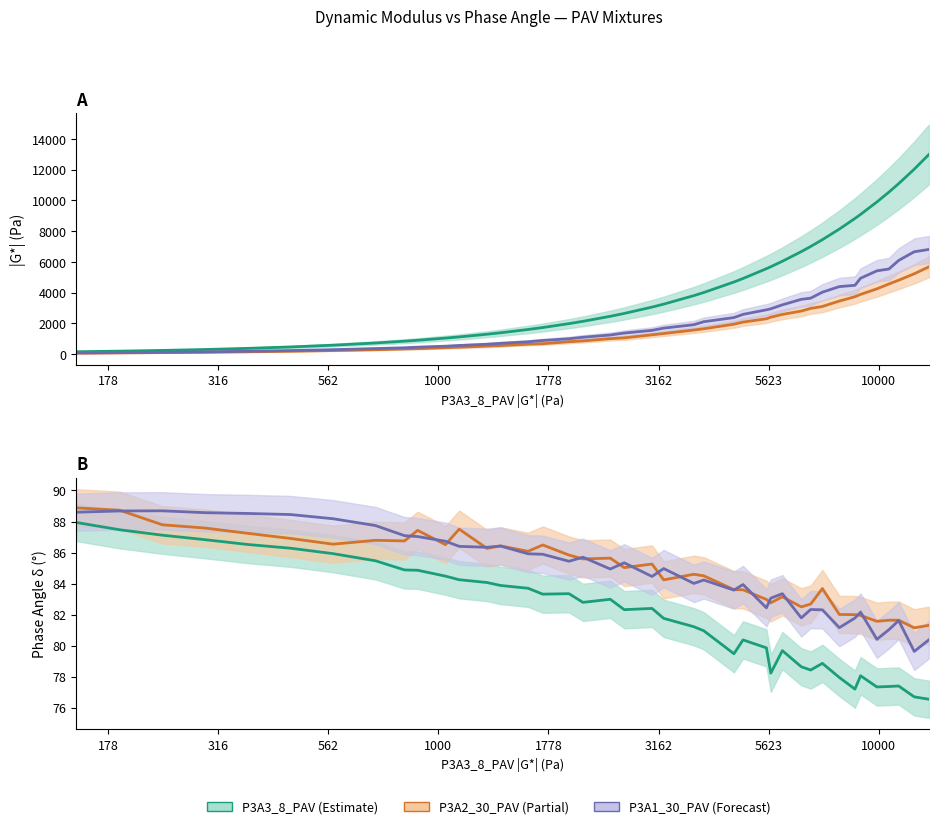

True or false: P3A2_30_PAV delta and P3A3_8_PAV |G*| intersect in this chart.

False